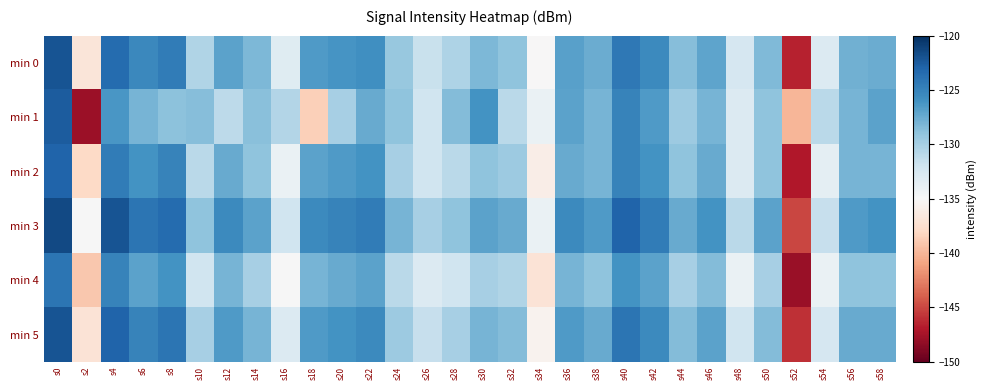

How many distinct data groups are displayed?

6